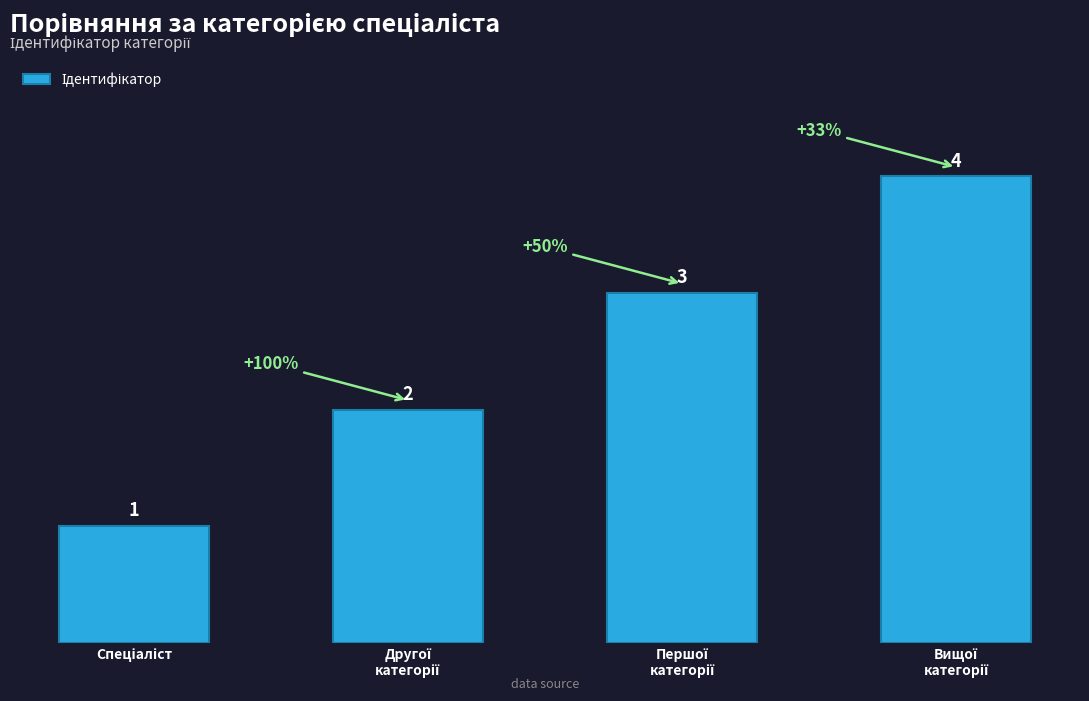

What is the maximum value shown in the chart?

4